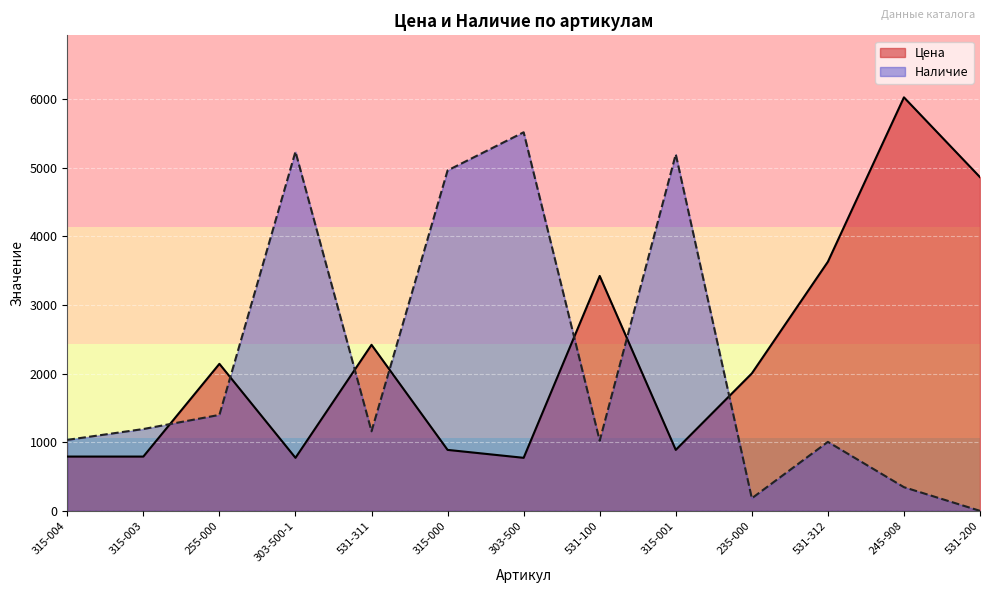

At 303-500-1, list the series in order from smallest to largest.

Цена, Наличие